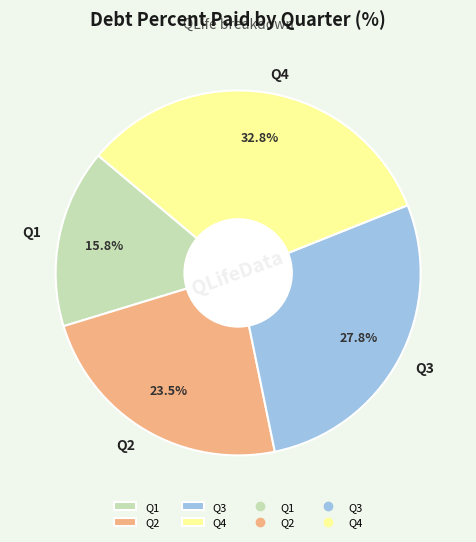

Does Q4 account for over 50% of the chart?

No